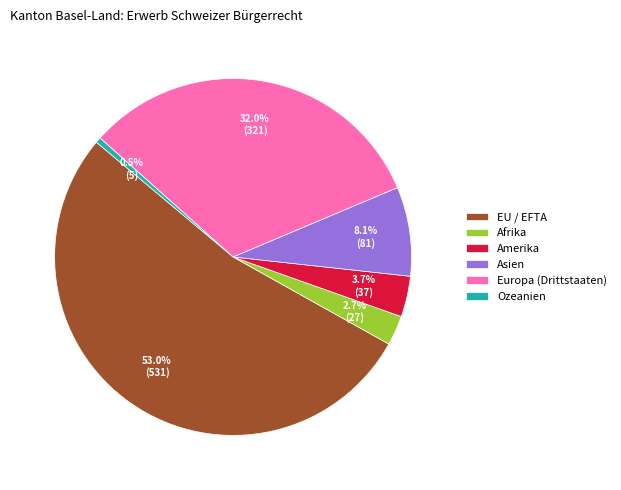

To the nearest percent, what is the difference between the EU / EFTA and Afrika slice percentages?

50%